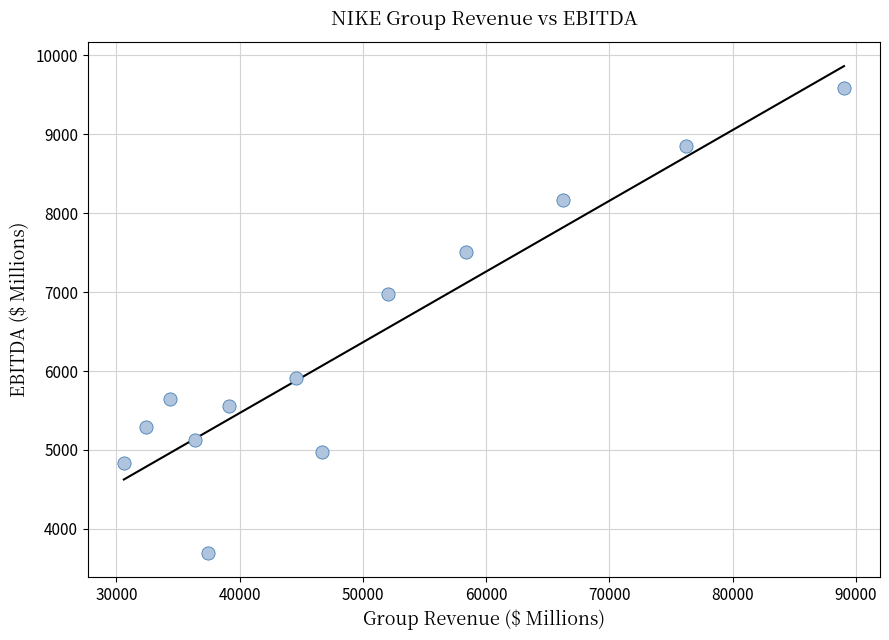

What Y value in the scatter plot is closest to 6637?

6977.0